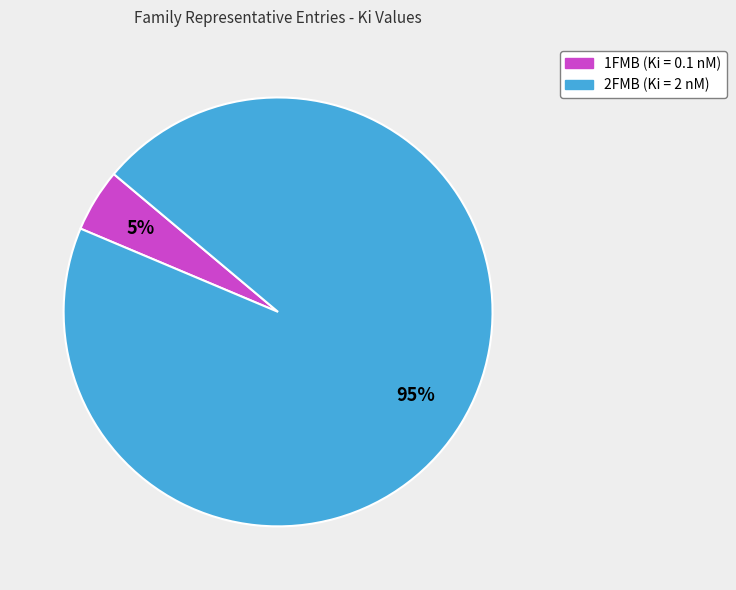

Is it true that 1FMB is 5% of the pie?

True